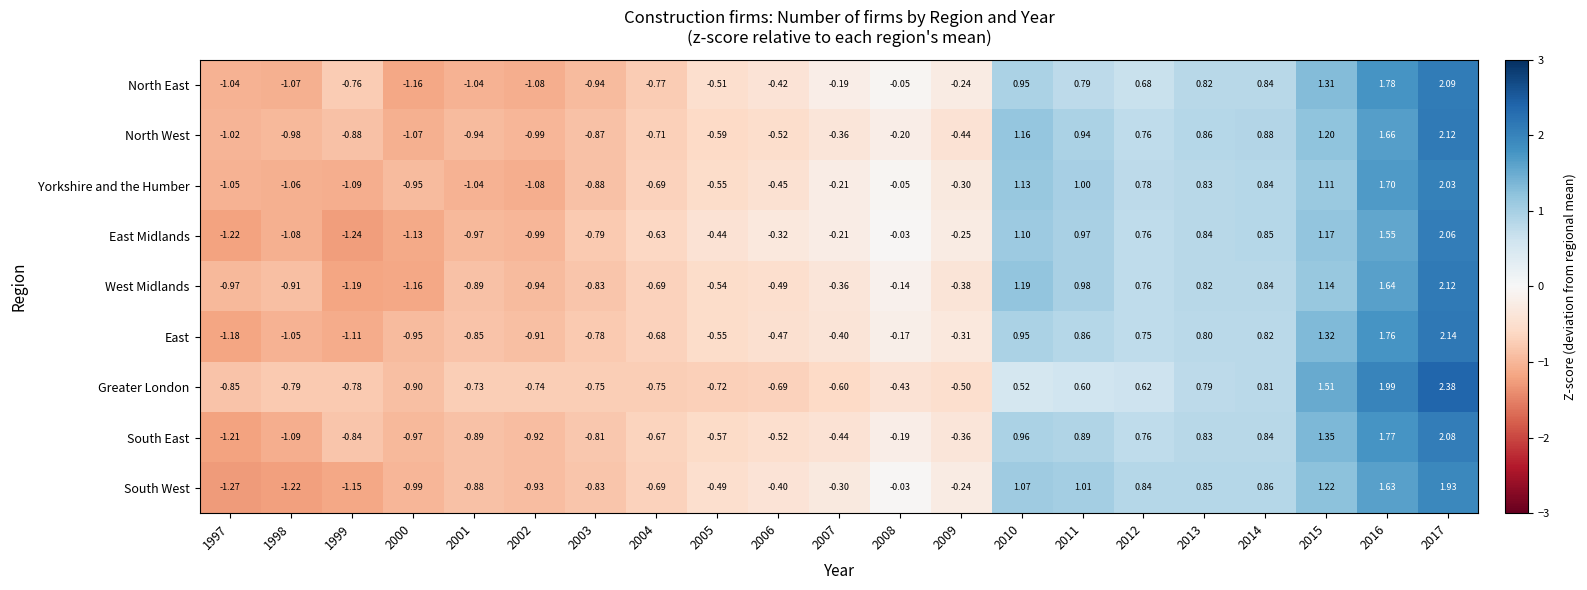

Is the value of Greater London at 2010 greater than the value of North East at 2011?

No